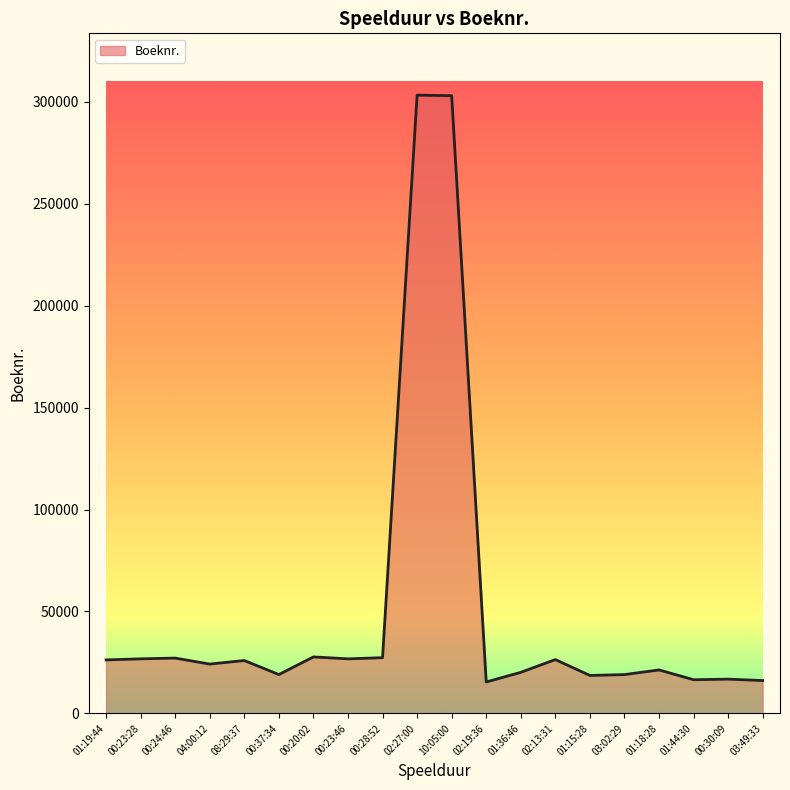

What position from the left is 00:23:46?

8